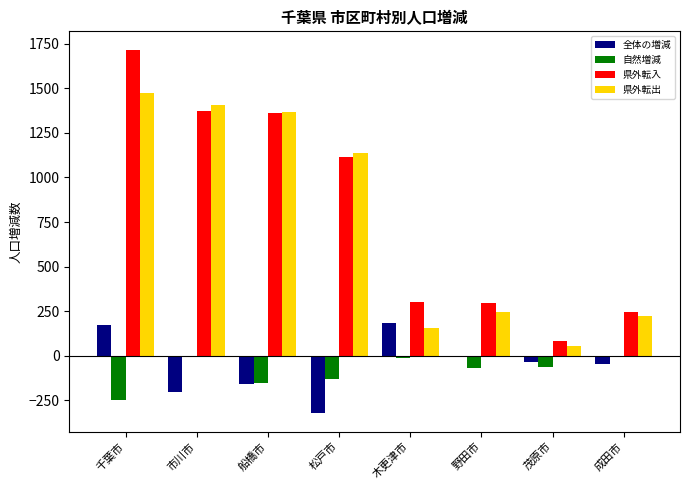

What is the highest value of the 県外転出 series?

1476